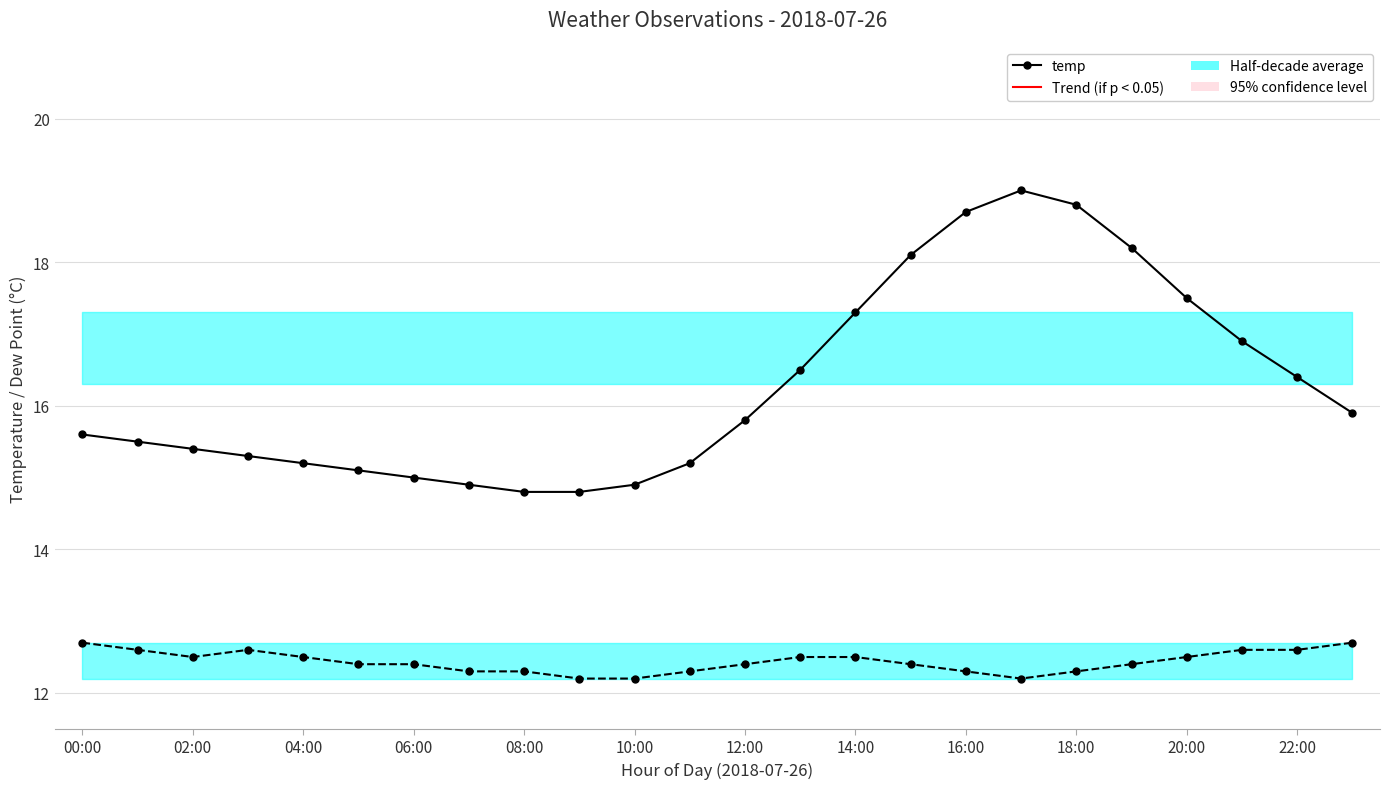

True or false: dp has more than 0 interior local peaks.

True